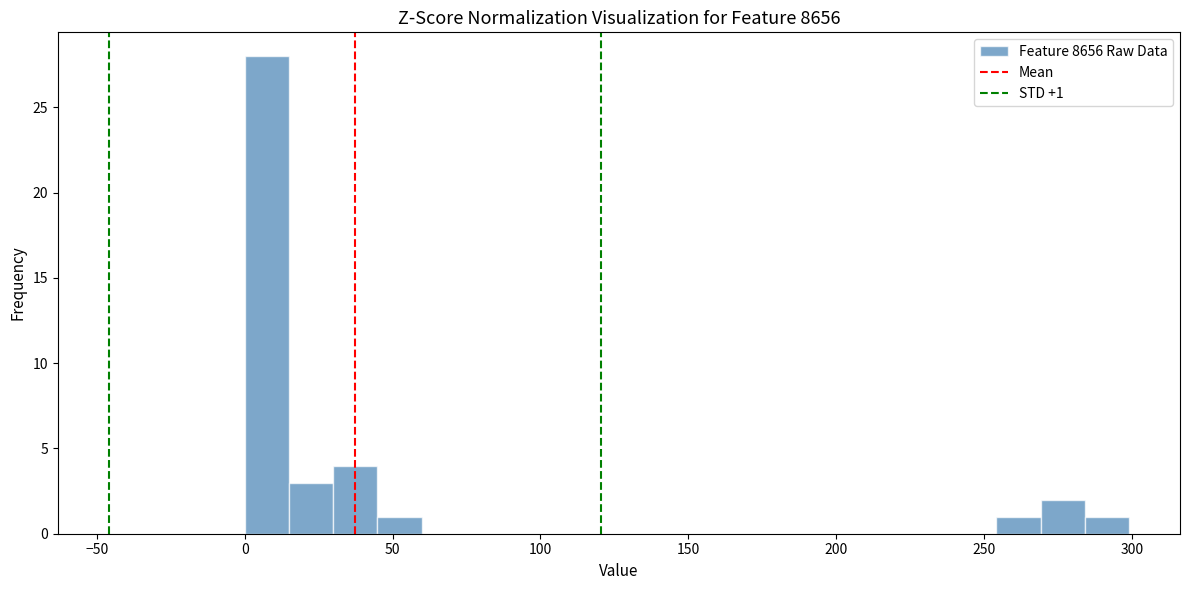

Around what value on the x-axis is the tallest bar? Give the approximate position of its centre, as read against the axis.

5